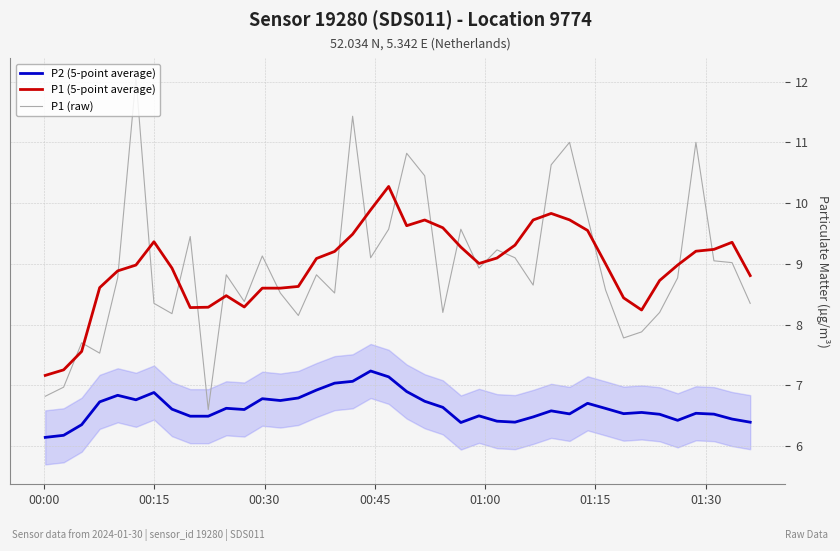

True or false: P2 (5-point average) and P1 (5-point average) cross at least once.

False